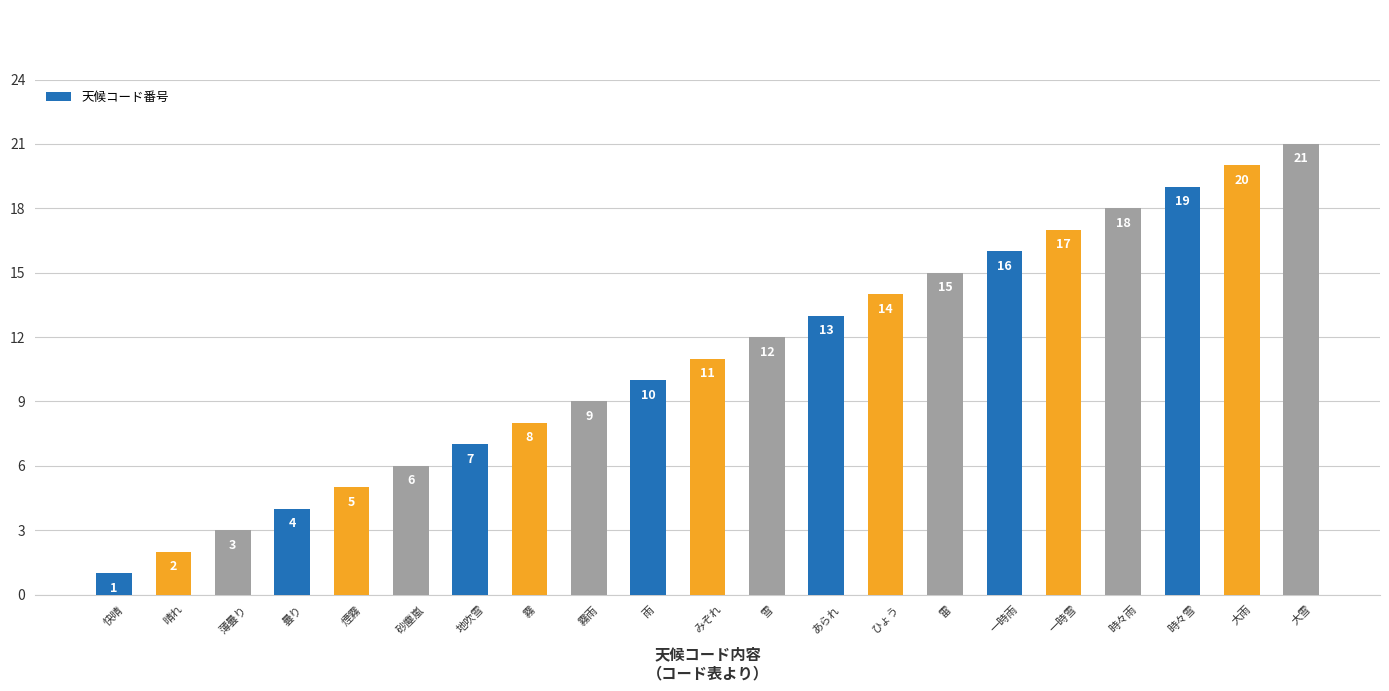

How many data points are less than 11?

10